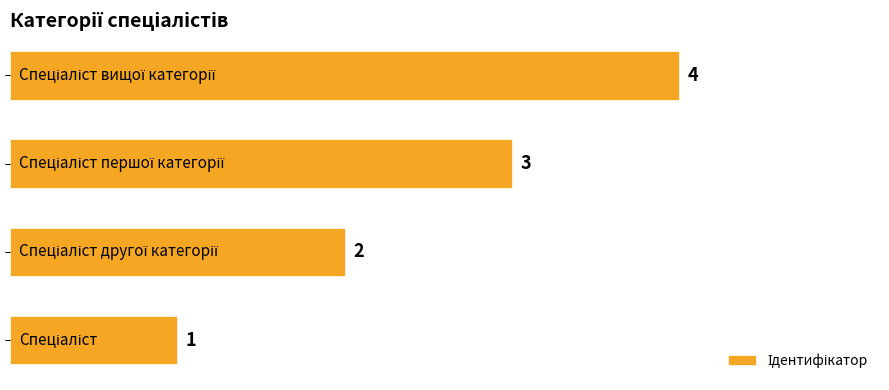

How many bars are there in total?

4